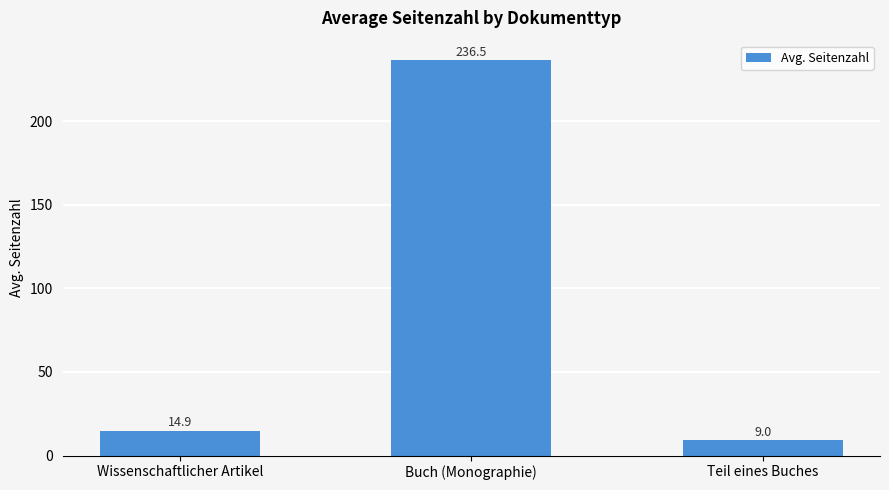

Rank the categories by value from highest to lowest.

Buch (Monographie), Wissenschaftlicher Artikel, Teil eines Buches